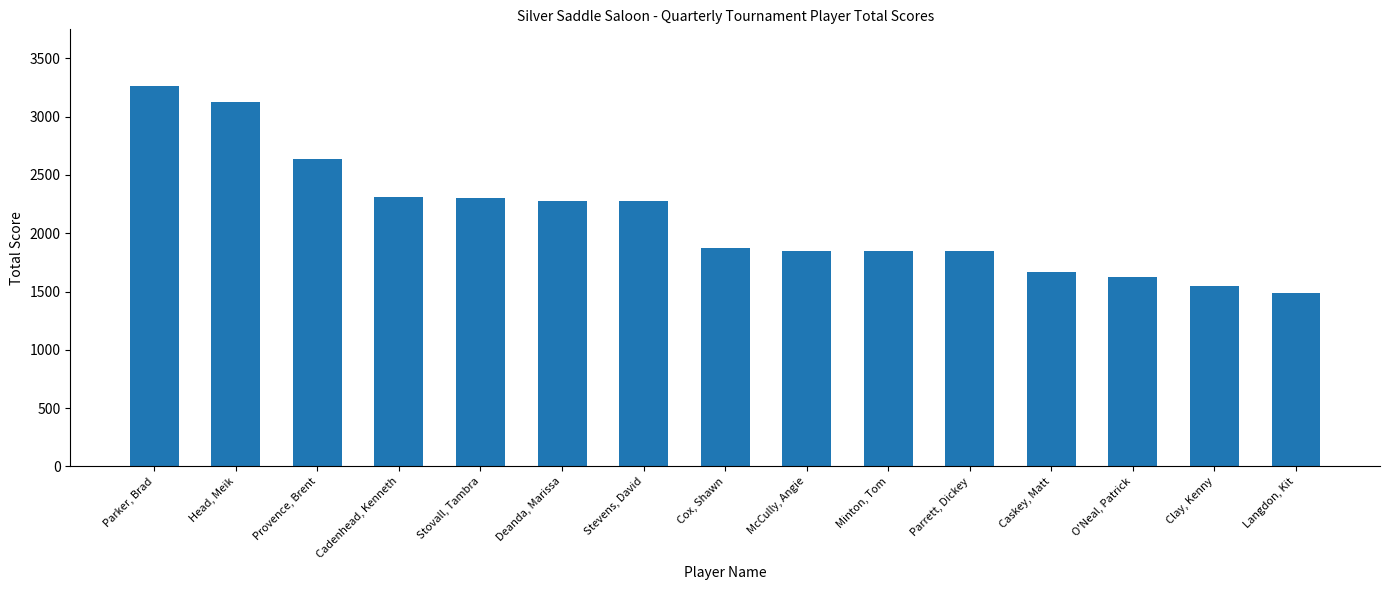

What is the sum of the values at Deanda, Marissa and O'Neal, Patrick?

3900